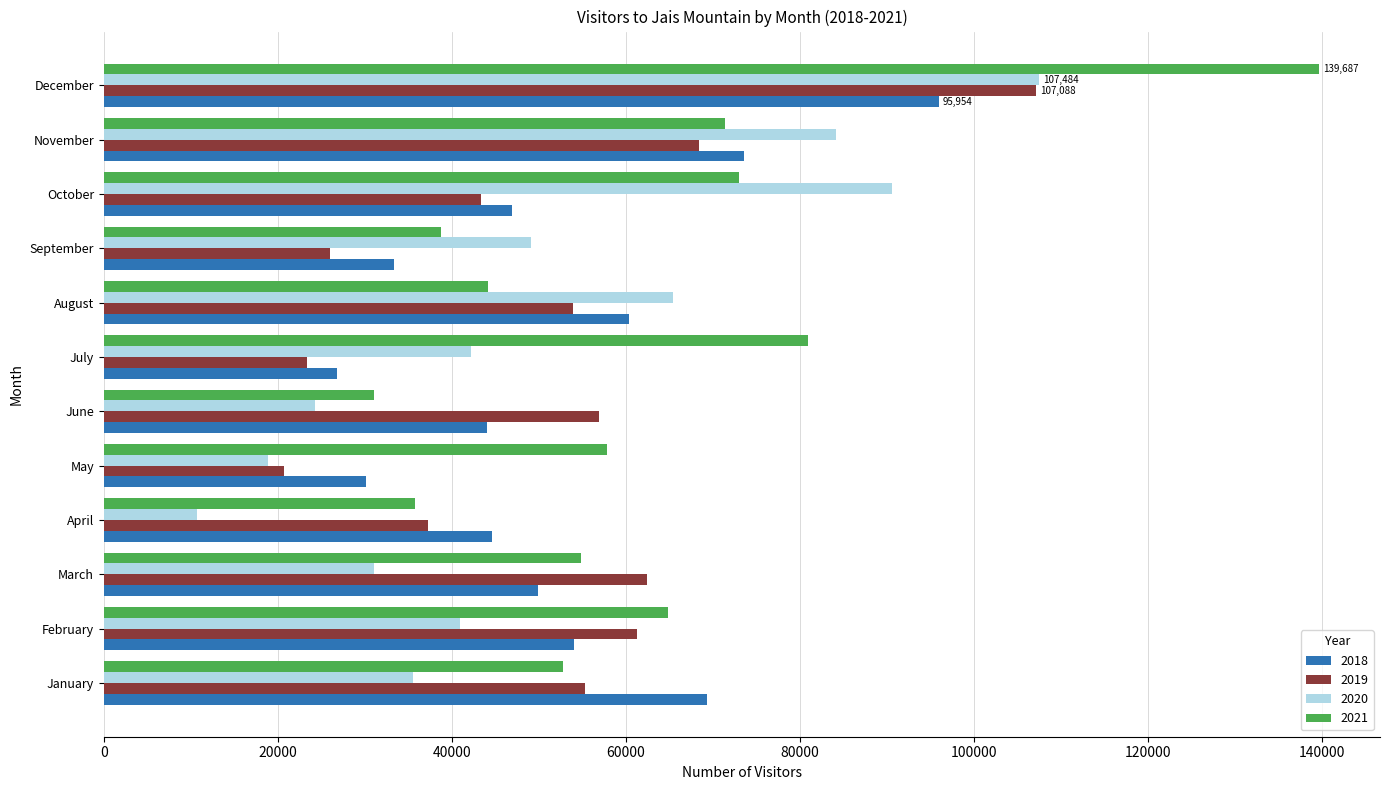

What is the maximum value for 2021?

139687